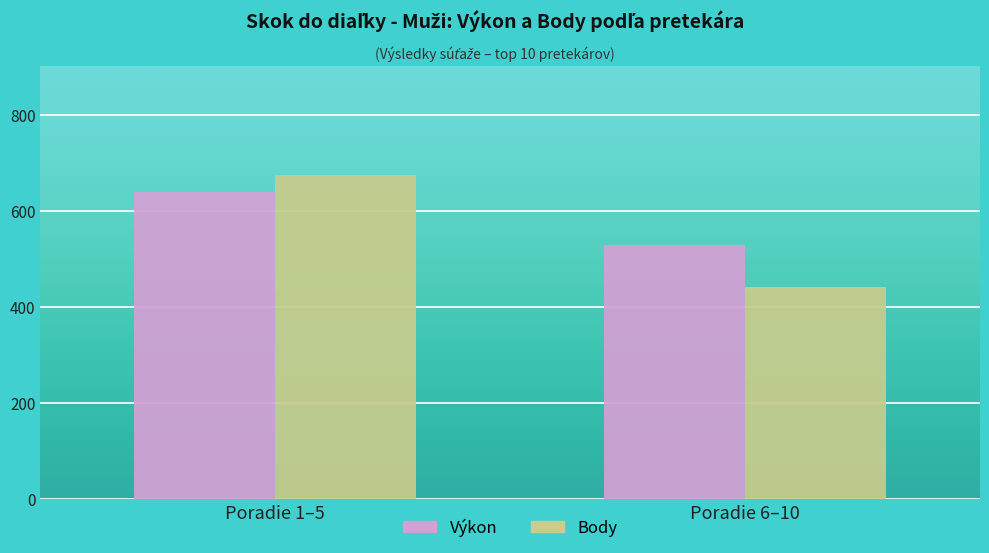

At which category is the sum across all series the highest?

Poradie 1–5